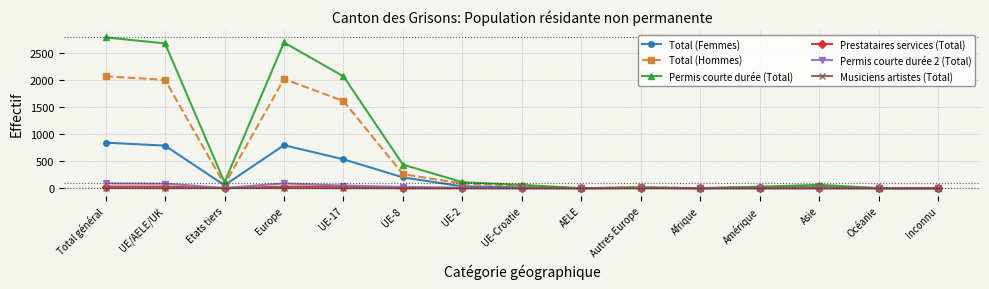

Where is the first local maximum for Permis courte durée (Total)?

Europe